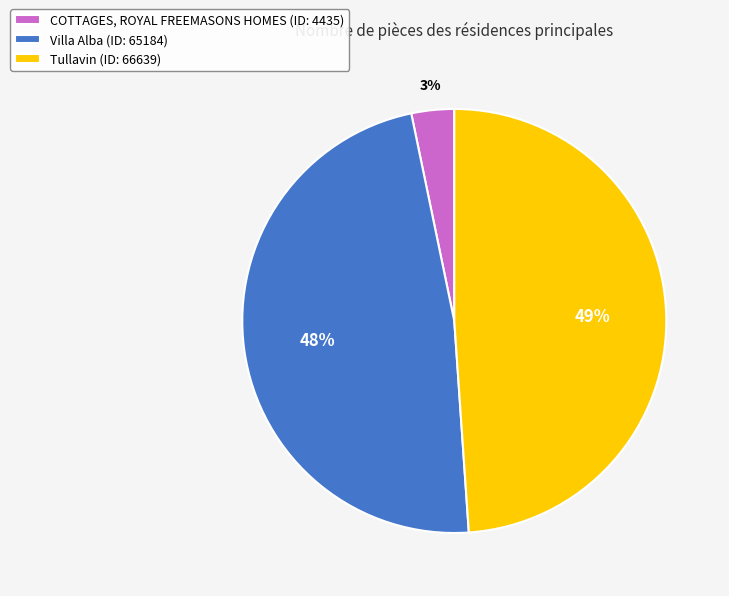

To the nearest percent, what percentage of the pie is COTTAGES, ROYAL FREEMASONS HOMES?

3%